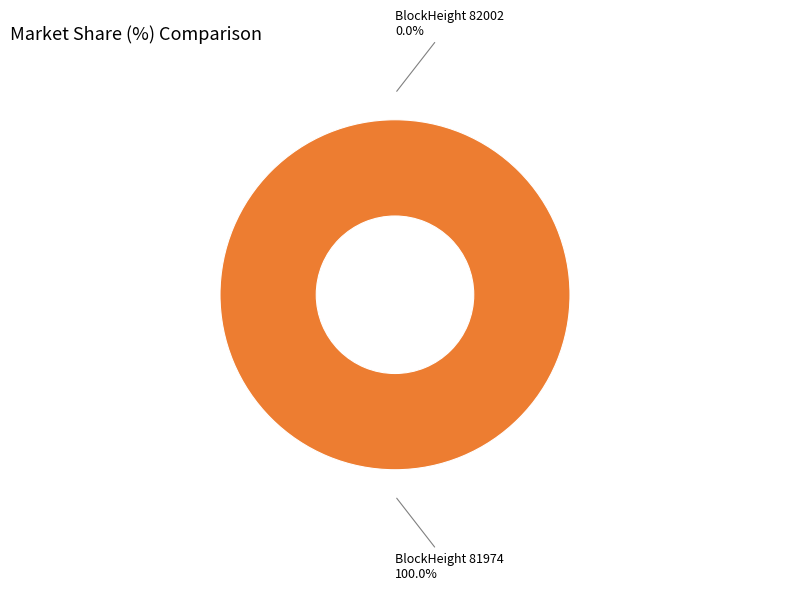

Is the sum of 82002 and 81974 greater than half?

Yes